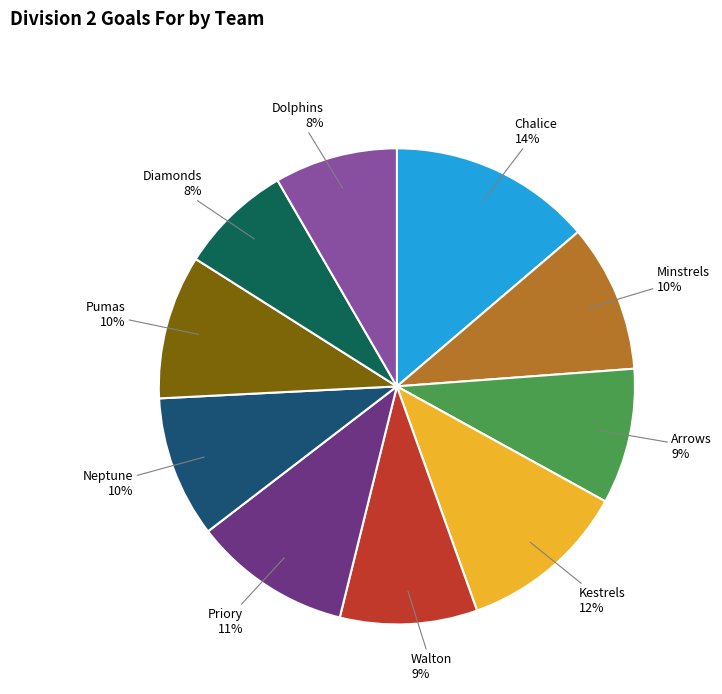

Which slice is the largest?

Chalice